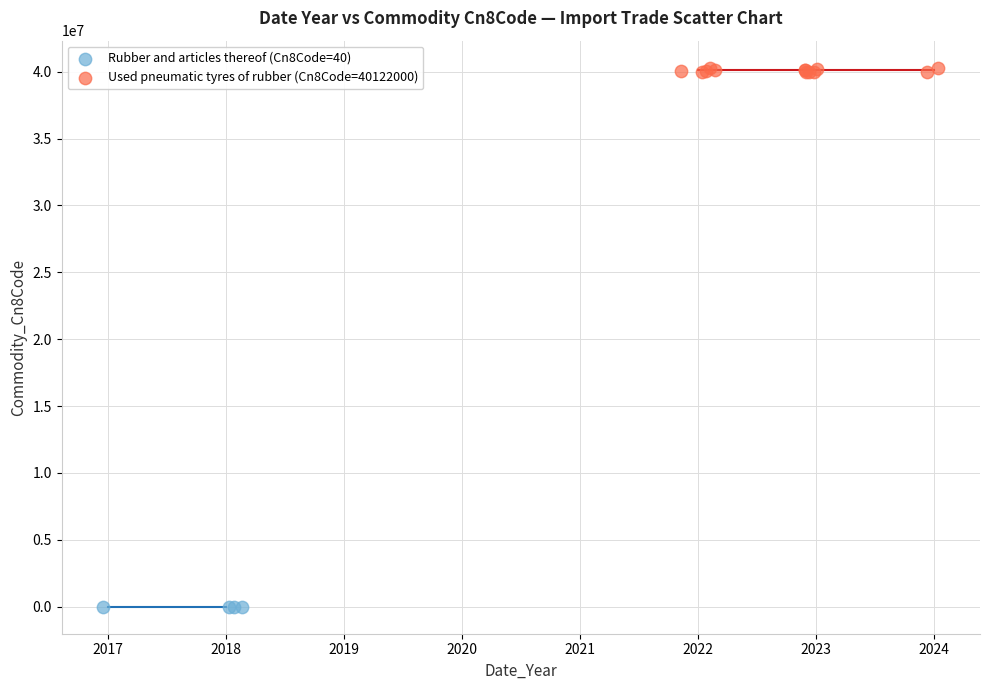

Which series contains the lowest Y value?

Rubber and articles thereof (Cn8Code=40)